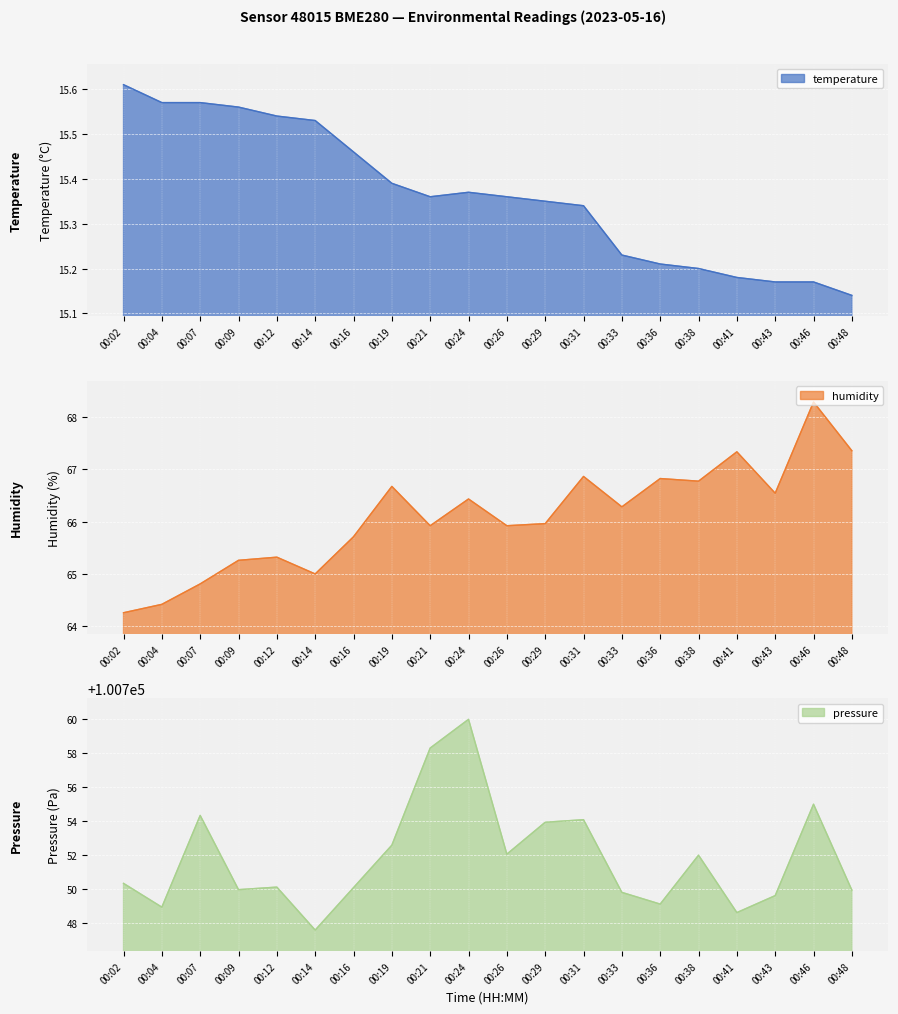

How many values in the pressure series exceed 100750?

12